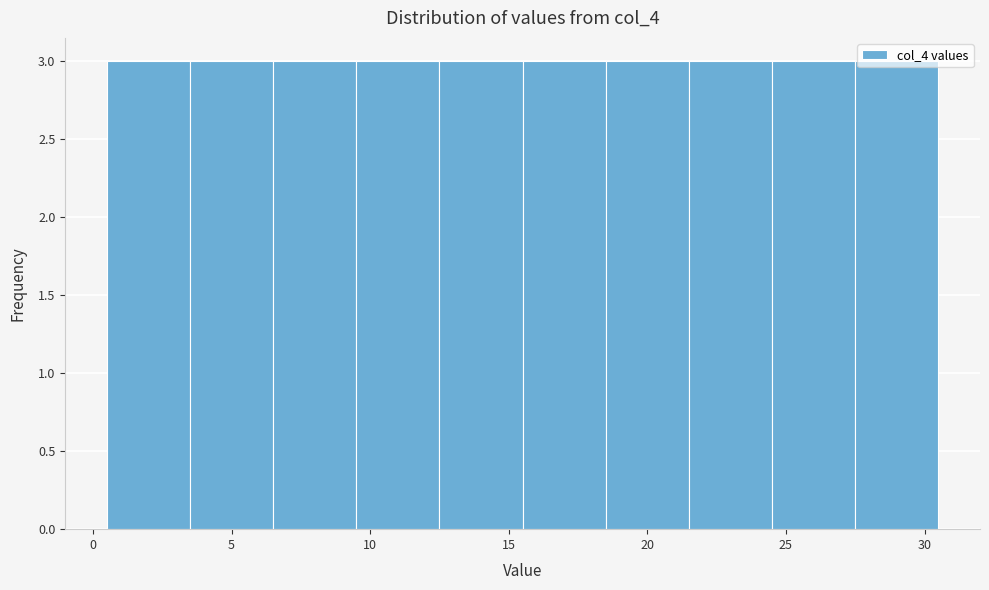

Reading left to right, transcribe this chart: for each bar, give the range it covers on the x-axis and its height. The values are not printed on the chart, so give them approximately, as read against the axis.

0.5 to 3.5: 3
3.5 to 6.5: 3
6.5 to 9.5: 3
9.5 to 12.5: 3
12.5 to 15.5: 3
15.5 to 18.5: 3
18.5 to 21.5: 3
21.5 to 24.5: 3
24.5 to 27.5: 3
27.5 to 30.5: 3